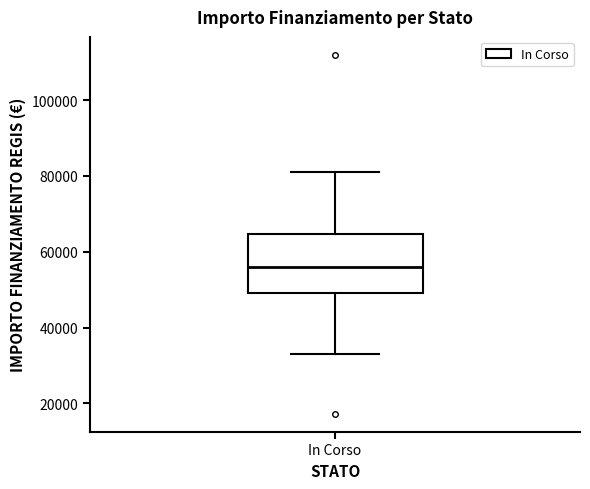

Read this box plot against the y-axis: the position of the median line, the range covered by the box, and the ends of both whiskers. The values are not printed on the chart, so give them approximately, as read against the axis.

median 56000, box 50000 to 64000, whiskers 32000 to 80000